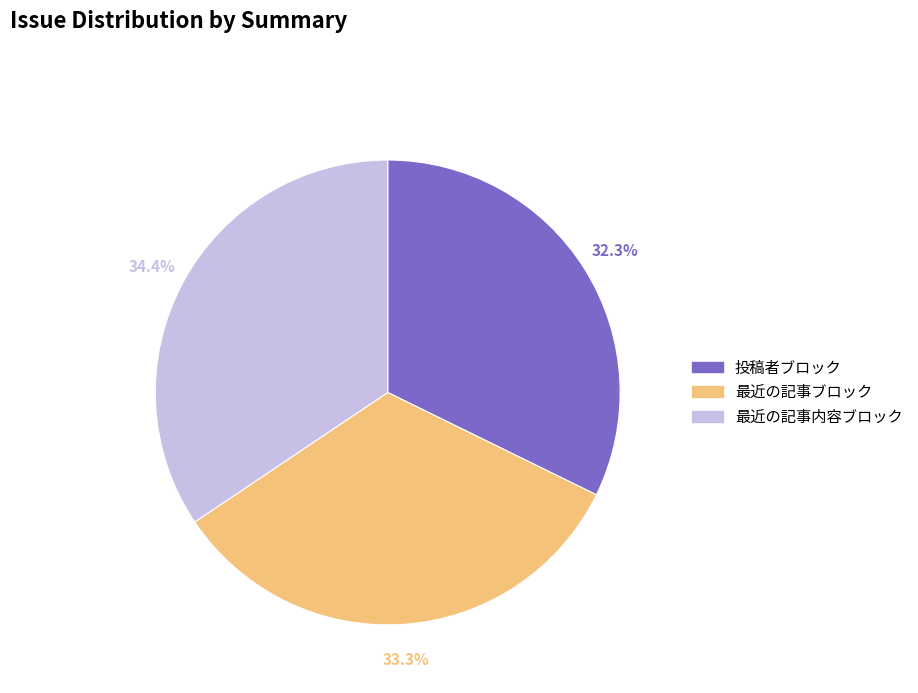

To the nearest percent, what is the difference between the 最近の記事内容ブロック and 最近の記事ブロック slice percentages?

1%